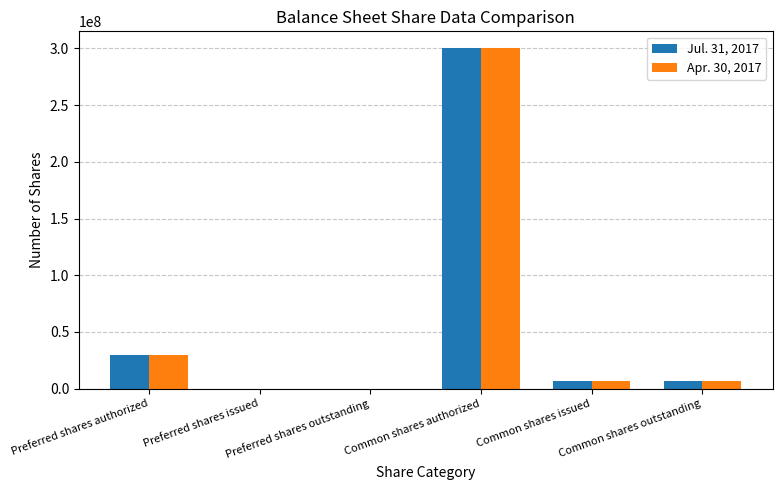

What is the maximum value for Jul. 31, 2017?

300000000